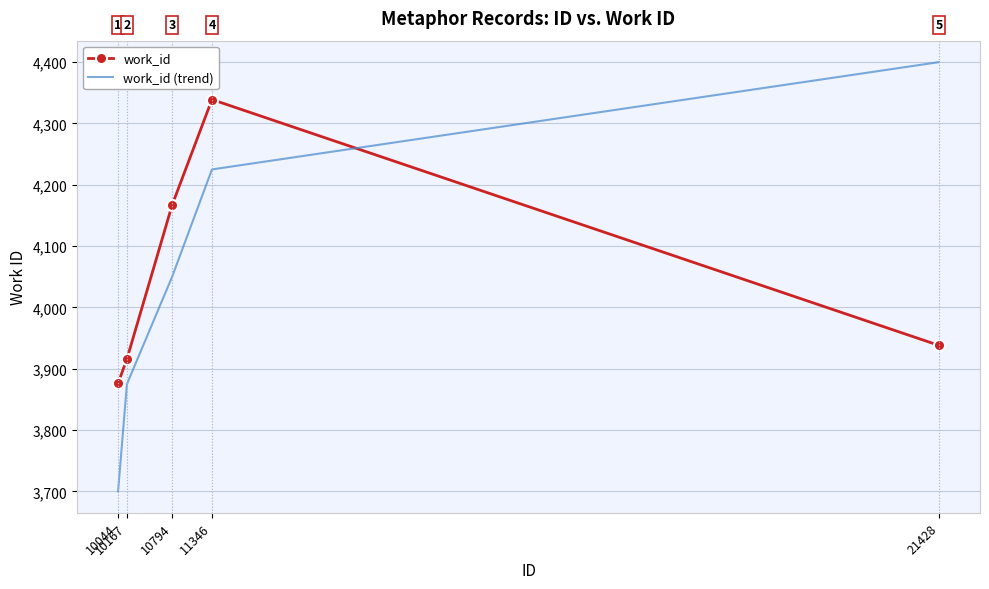

Which series has the widest spread of values?

work_id (trend)